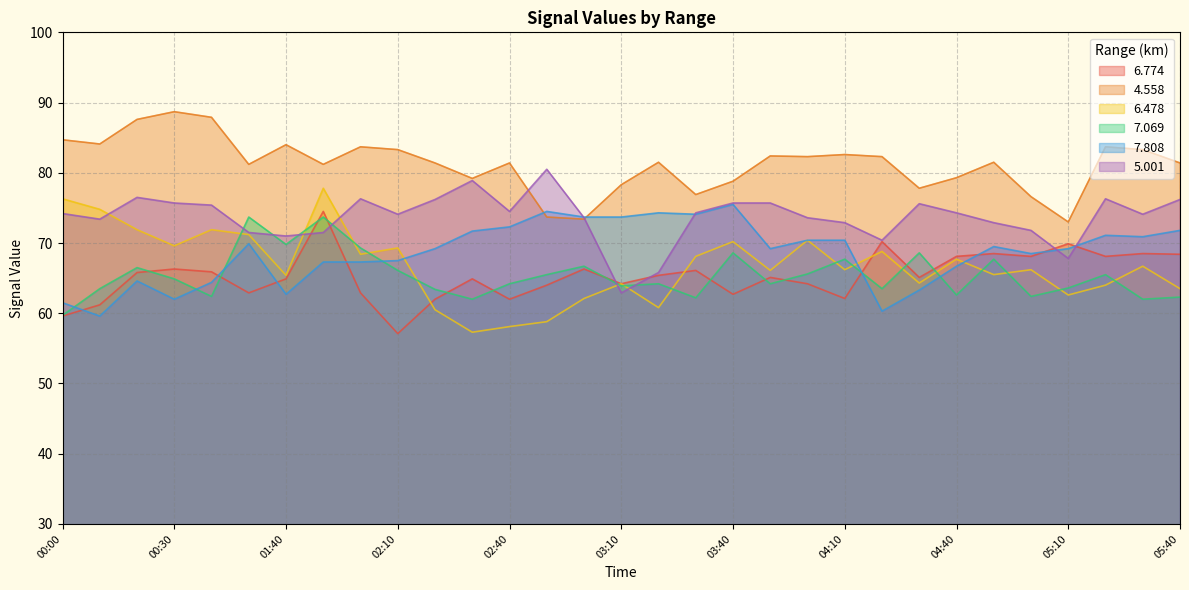

At which category does 6.774 reach its first local valley?

01:10